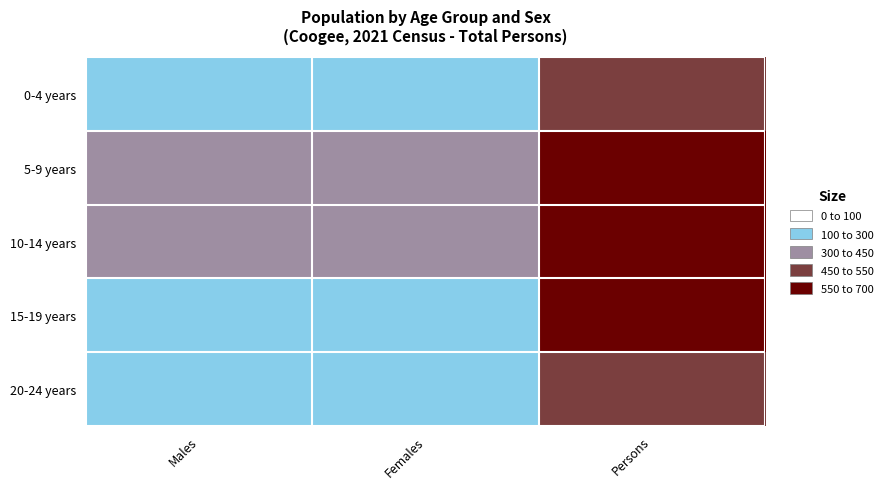

Reading right to left, extract all data points from this chart.

0-4 years: Persons=542	Females=264	Males=270
5-9 years: Persons=637	Females=321	Males=317
10-14 years: Persons=604	Females=306	Males=300
15-19 years: Persons=550	Females=271	Males=275
20-24 years: Persons=530	Females=267	Males=258